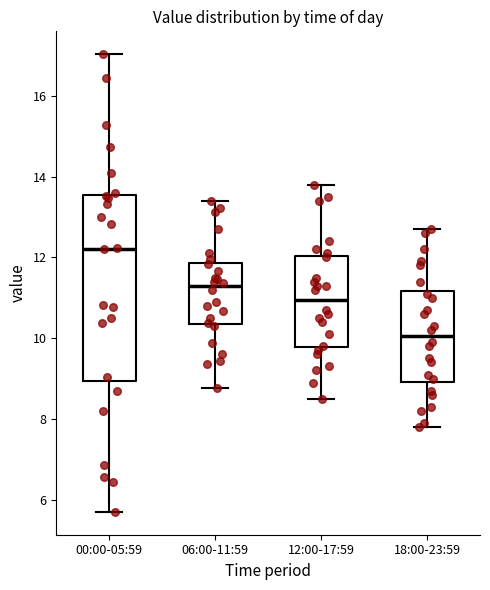

Reading left to right, read every box against the y-axis: the position of its median line, the range the box covers, and the ends of its whiskers. The values are not printed on the chart, so give them approximately, as read against the axis.

00:00-05:59: median 12.2, box 9.0 to 13.6, whiskers 5.8 to 17.0
06:00-11:59: median 11.2, box 10.4 to 11.8, whiskers 8.8 to 13.4
12:00-17:59: median 11.0, box 9.8 to 12.0, whiskers 8.6 to 13.8
18:00-23:59: median 10.0, box 9.0 to 11.2, whiskers 7.8 to 12.8